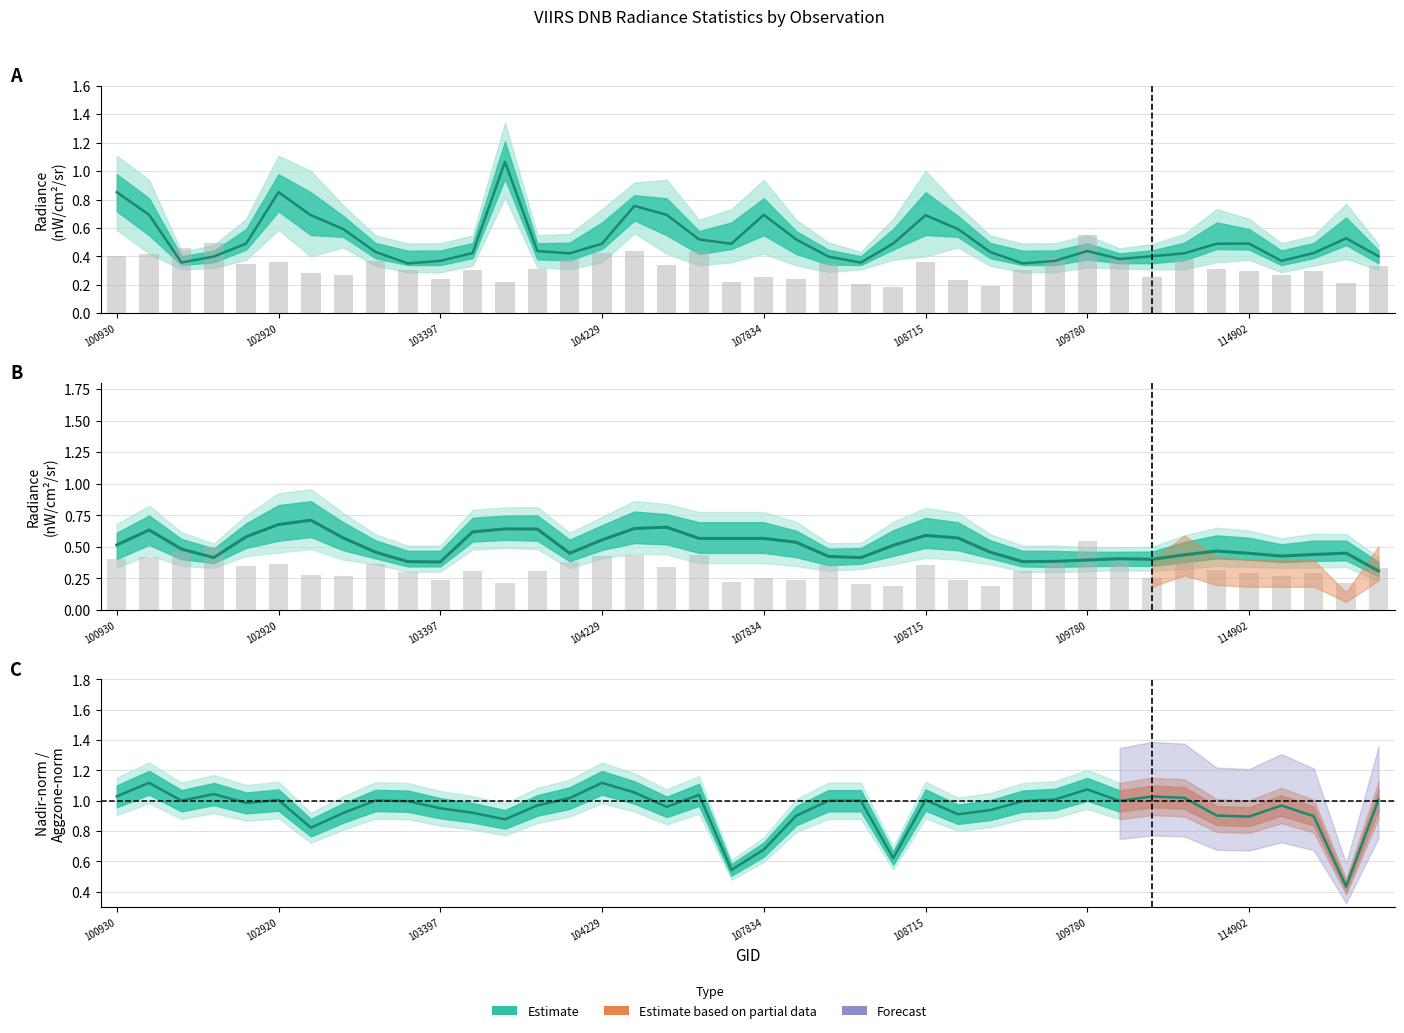

Between 16 and 33, which series saw the biggest shift?

rade9_bin_mdn